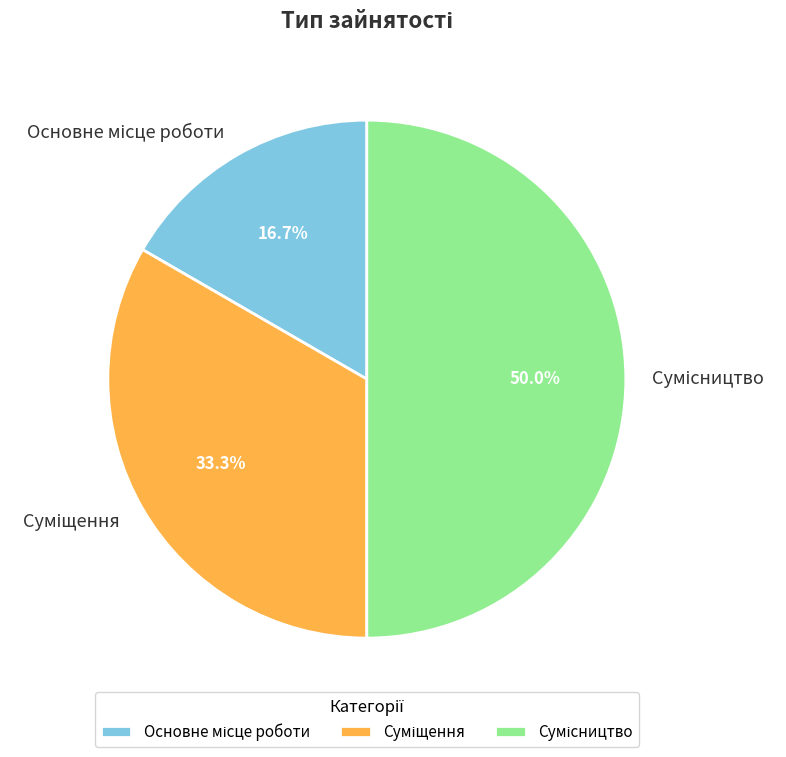

How many slices are in this pie chart?

3